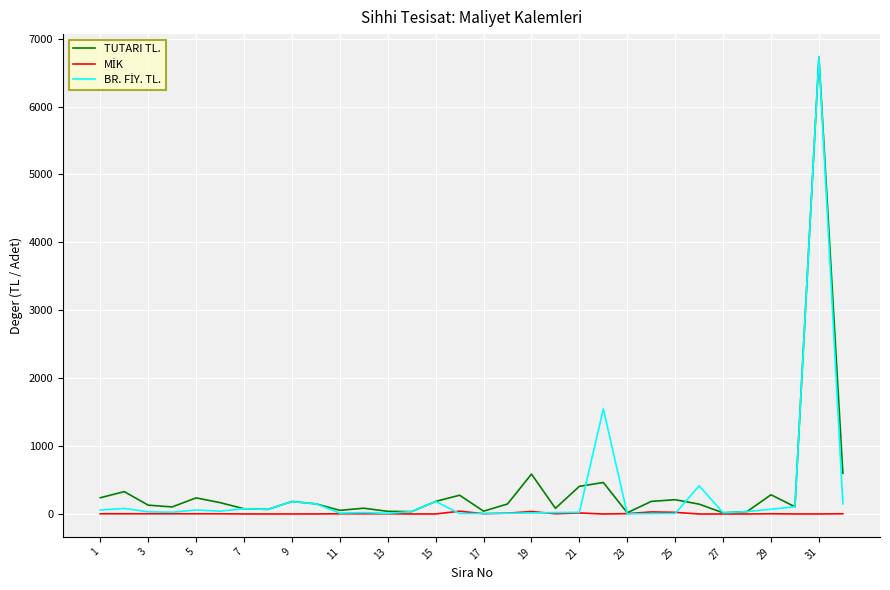

Which series ends up on top after the final intersection of BR. FİY. TL. and MİK?

BR. FİY. TL.